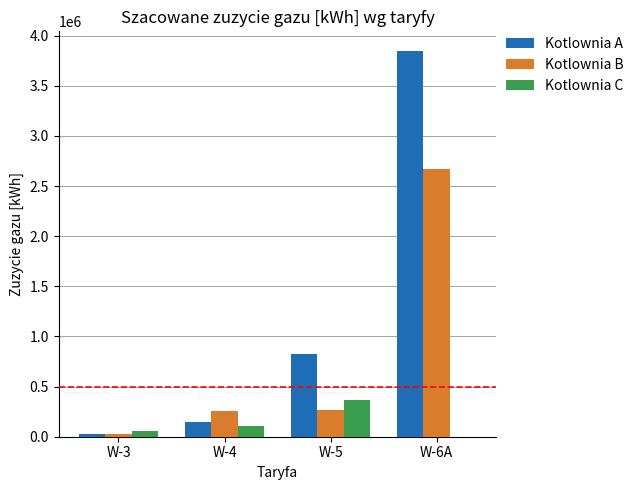

The value of Kotlownia A at W-6A is 2375875. True or false?

False